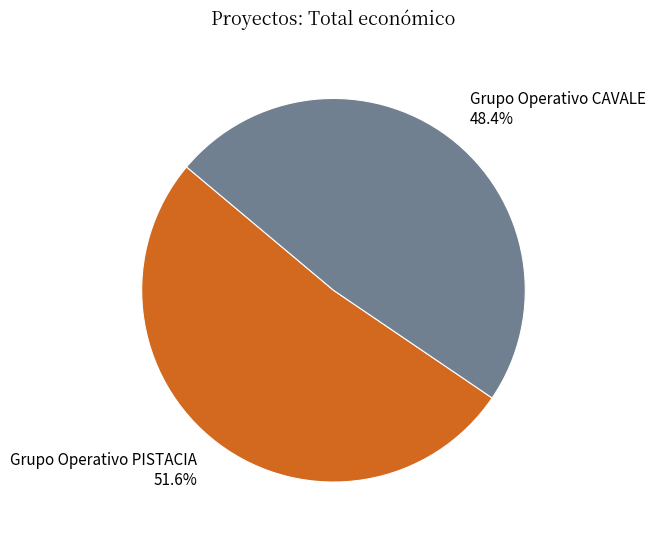

Count the number of slices in the pie.

2